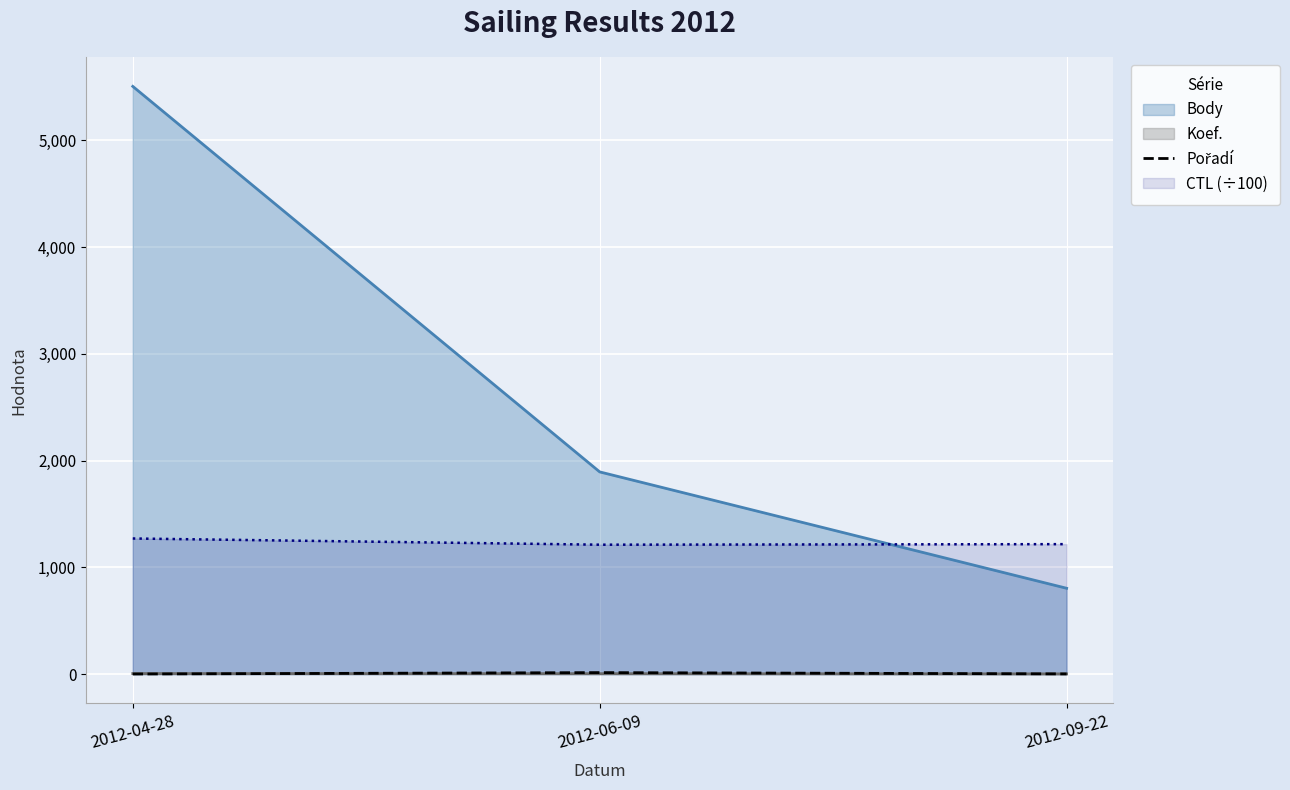

At which label is the value closest to 7?

2012-09-22